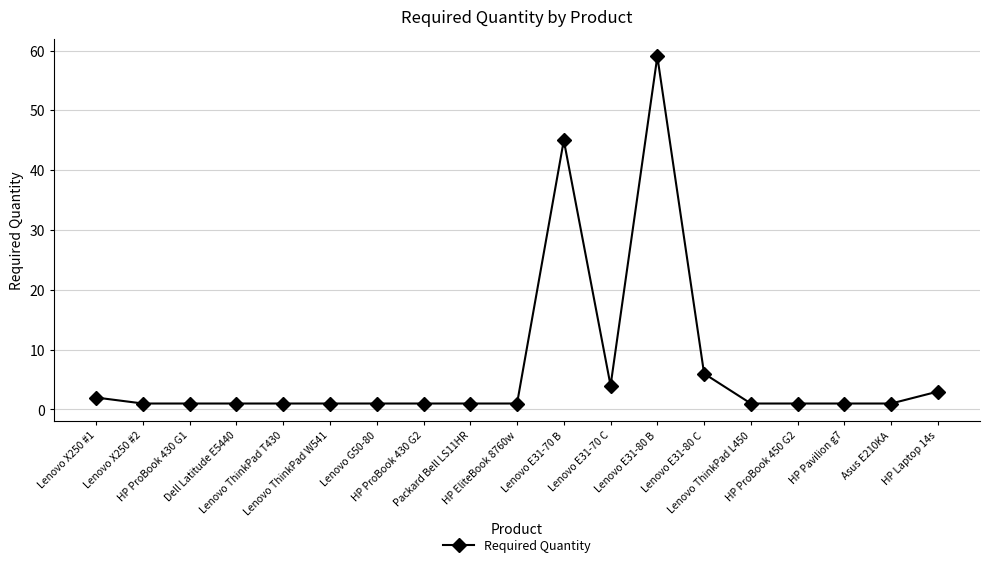

What is the sum of the values at Asus E210KA and HP Pavilion g7?

2